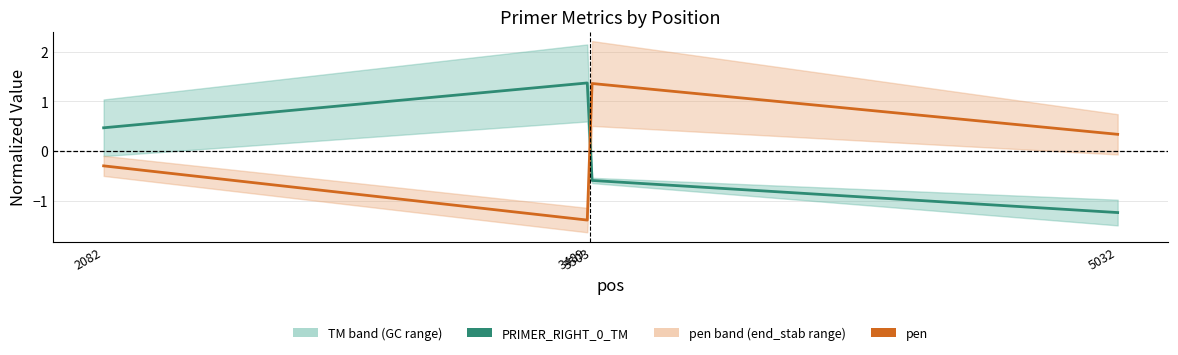

At which label is pen closest to 0?

2082